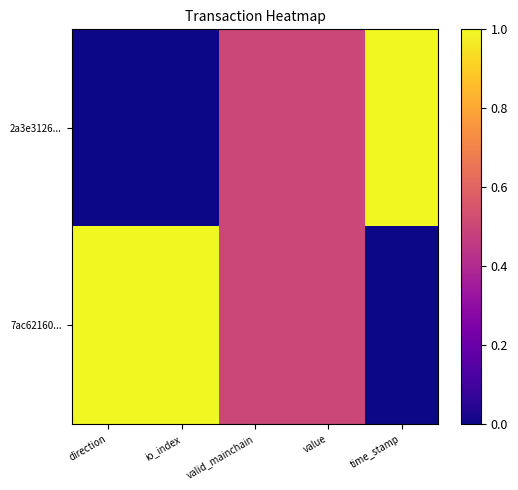

What is the total value across all series at time_stamp?

1.0